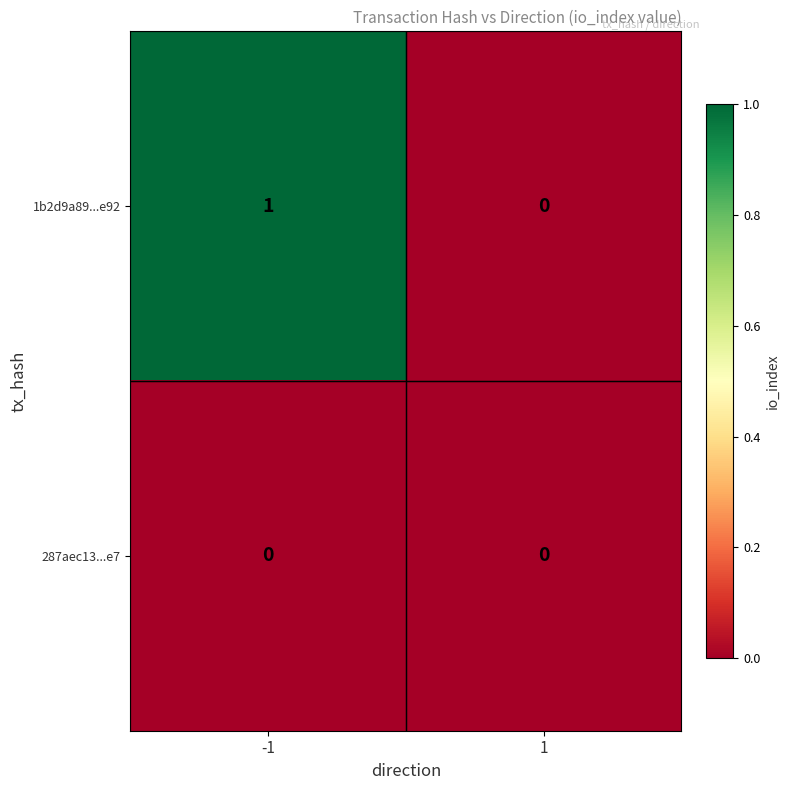

Rank the series by their maximum value, from lowest to highest.

287aec13...e7, 1b2d9a89...e92